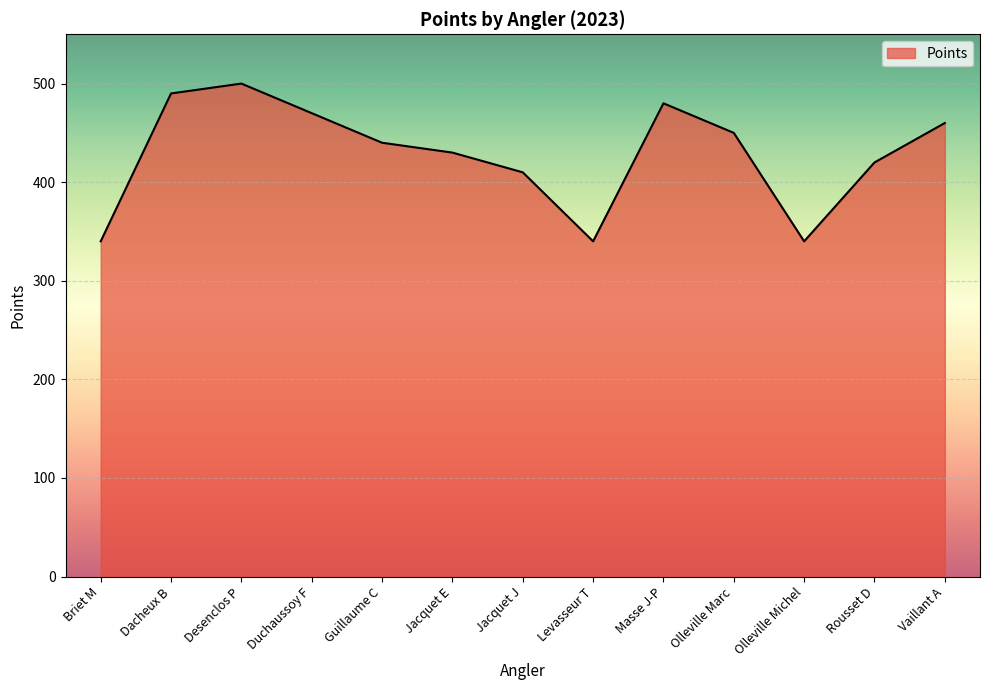

What position from the left is Olleville Michel?

11